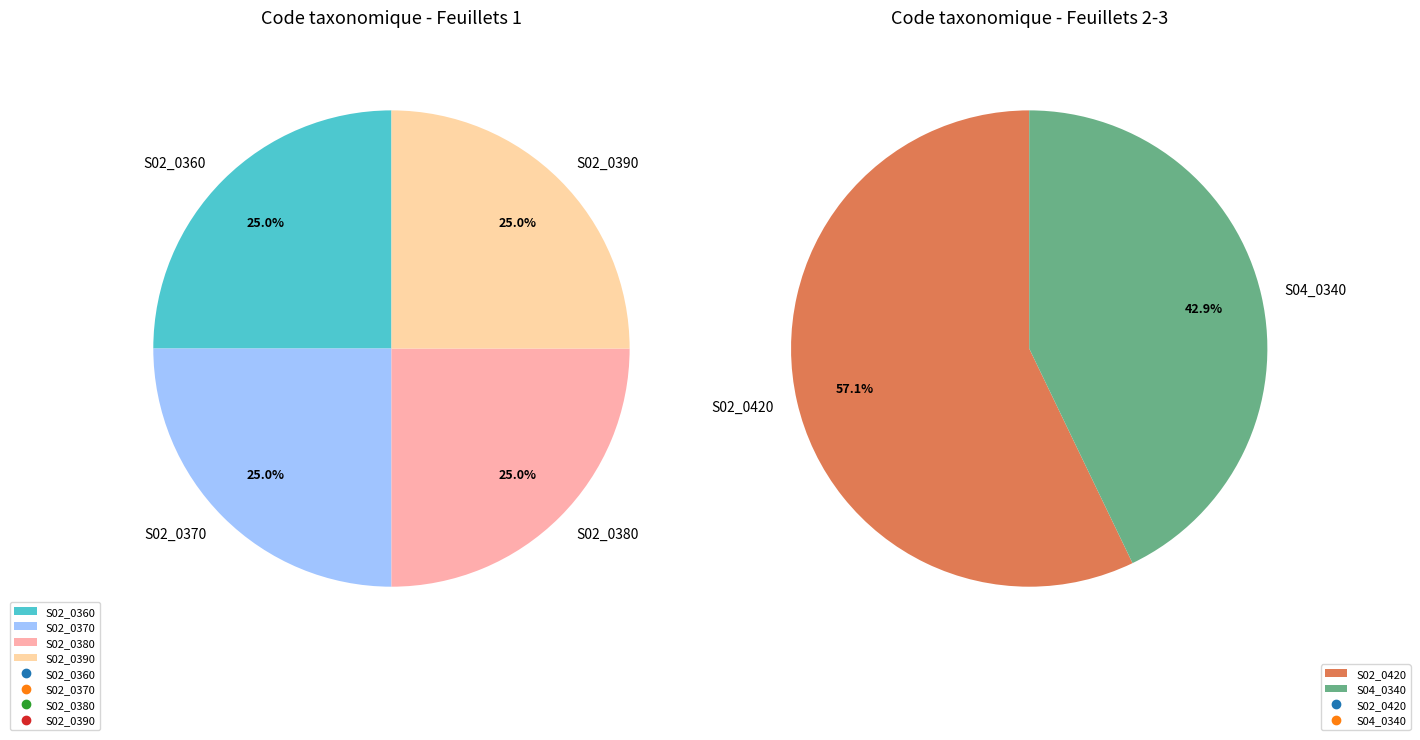

Is there a majority slice in this chart?

No